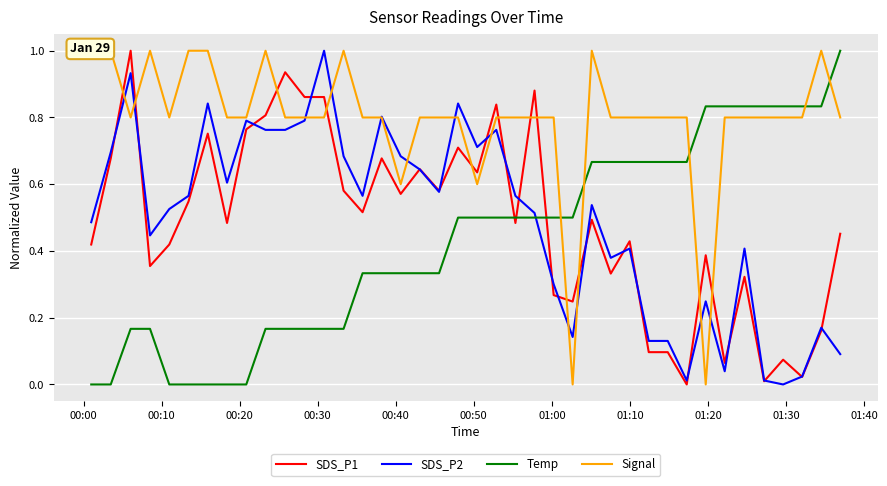

True or false: SDS_P2 and Temp cross at least once.

True